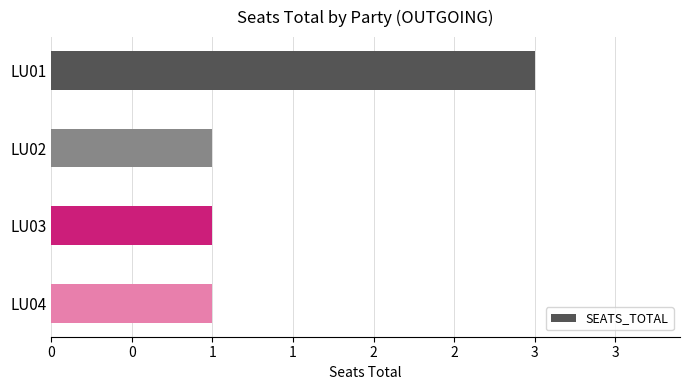

Does the chart contain any negative values?

No